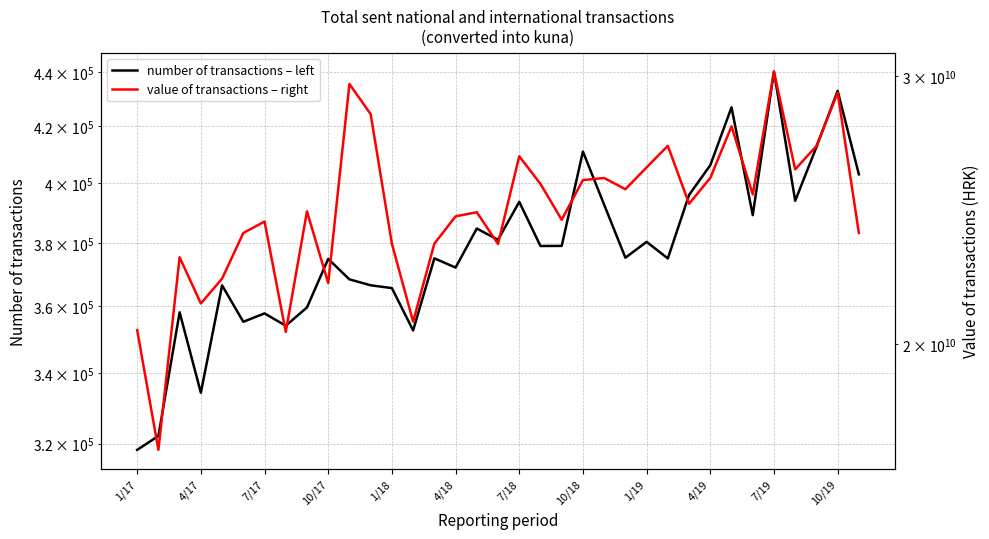

Which category has the lowest value in the number of transactions – left series?

1/17